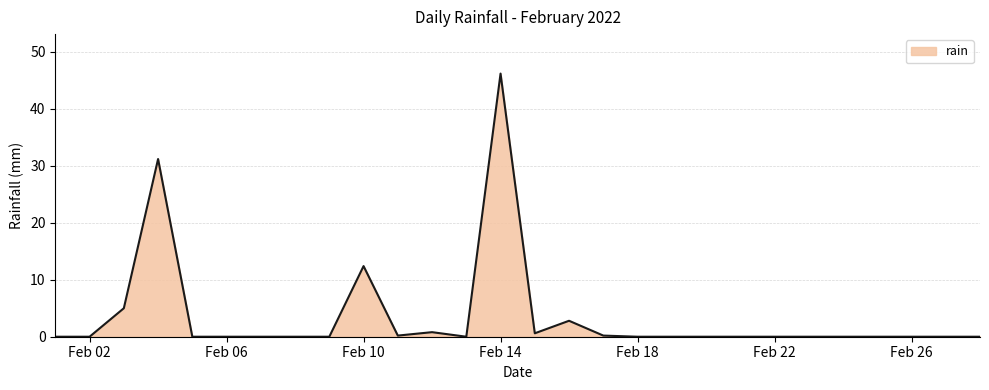

What is the difference between the maximum and minimum values?

46.2